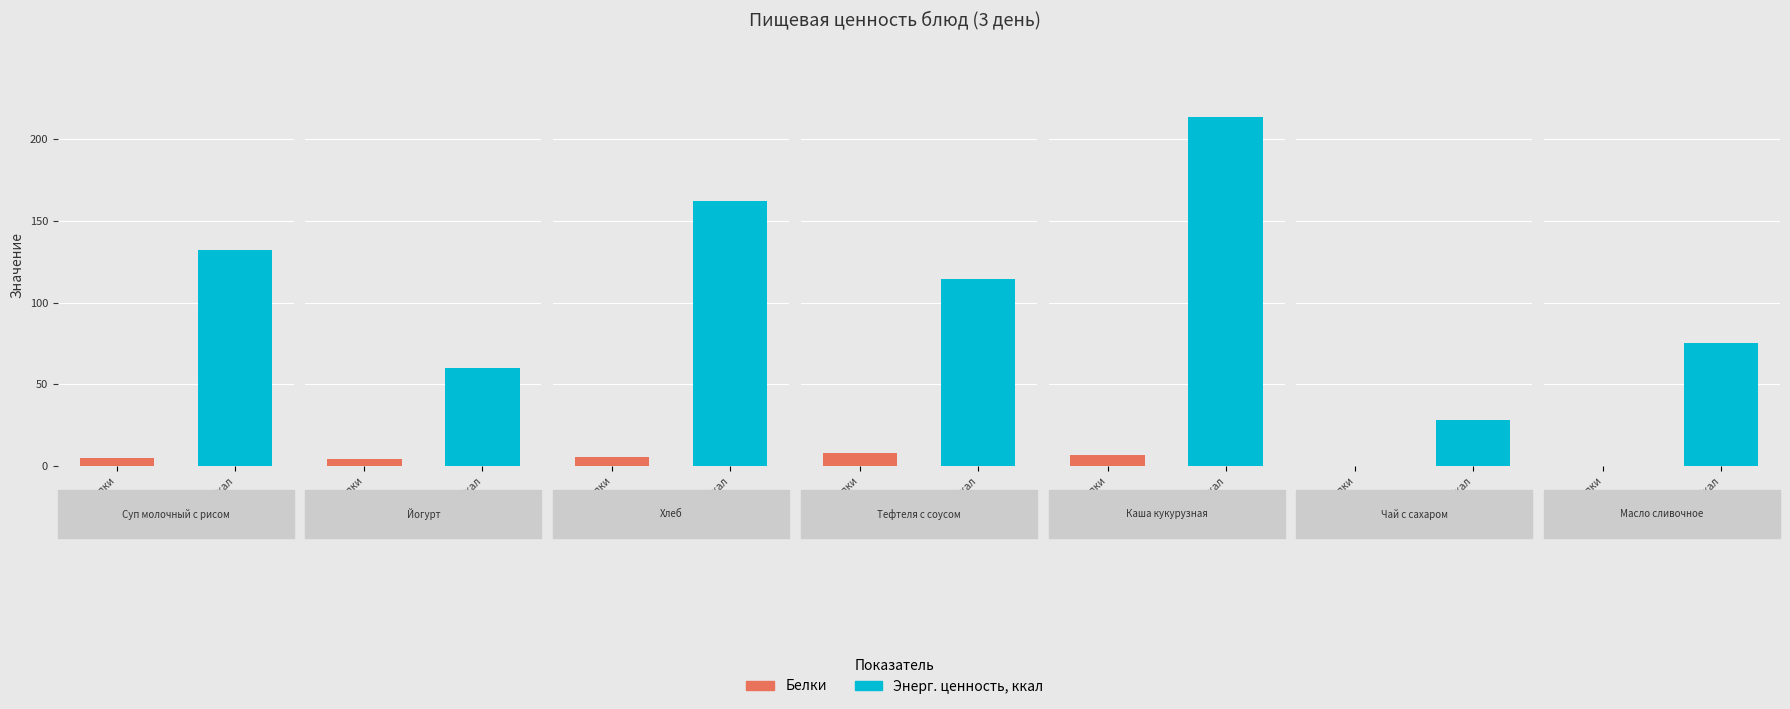

How many bars are there in each group?

2